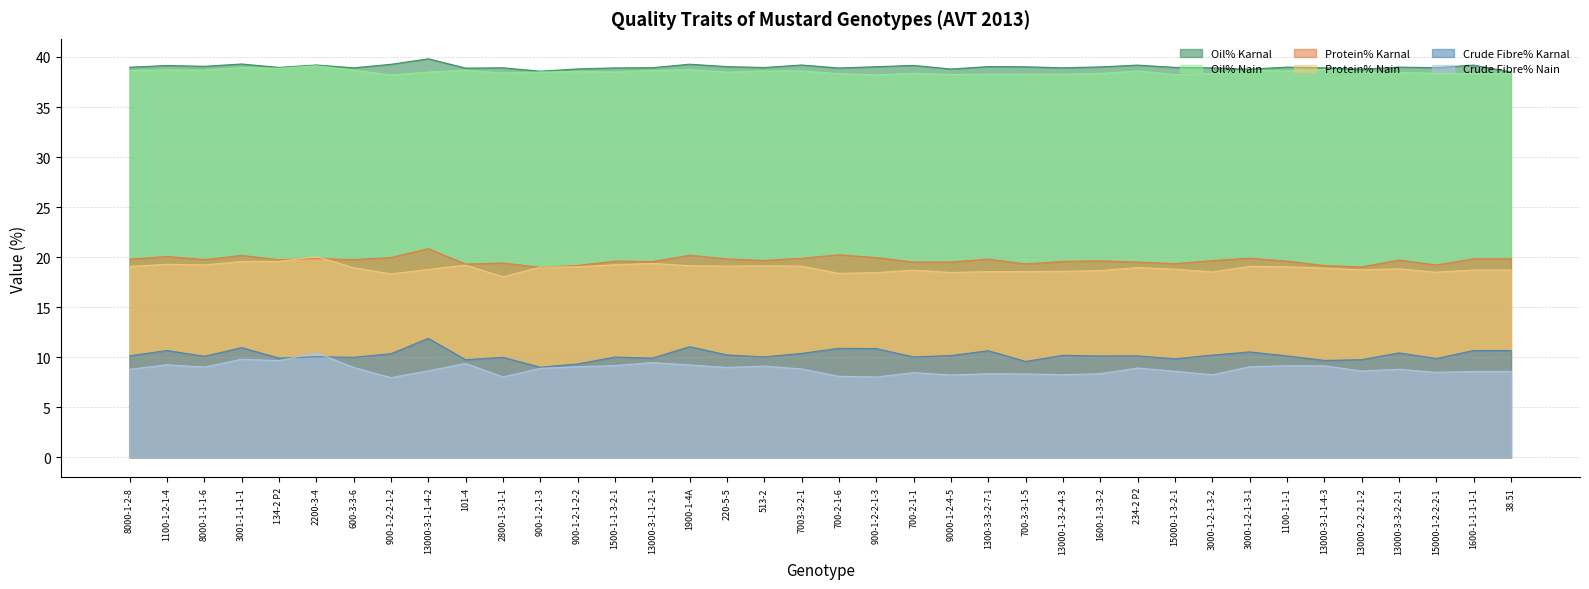

Which series changed the most between 700-2-1-1 and 3000-1-2-1-3-1?

Crude Fibre% Nain